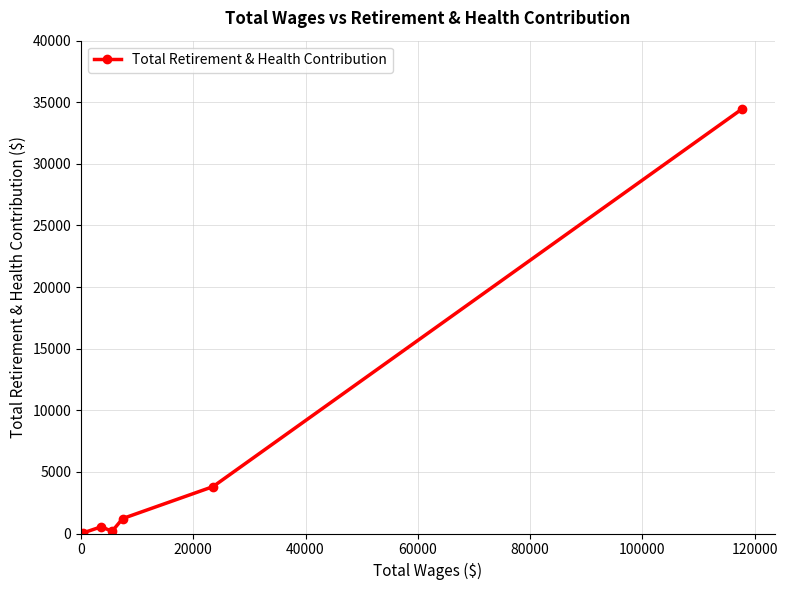

What is the maximum value shown in the chart?

34455